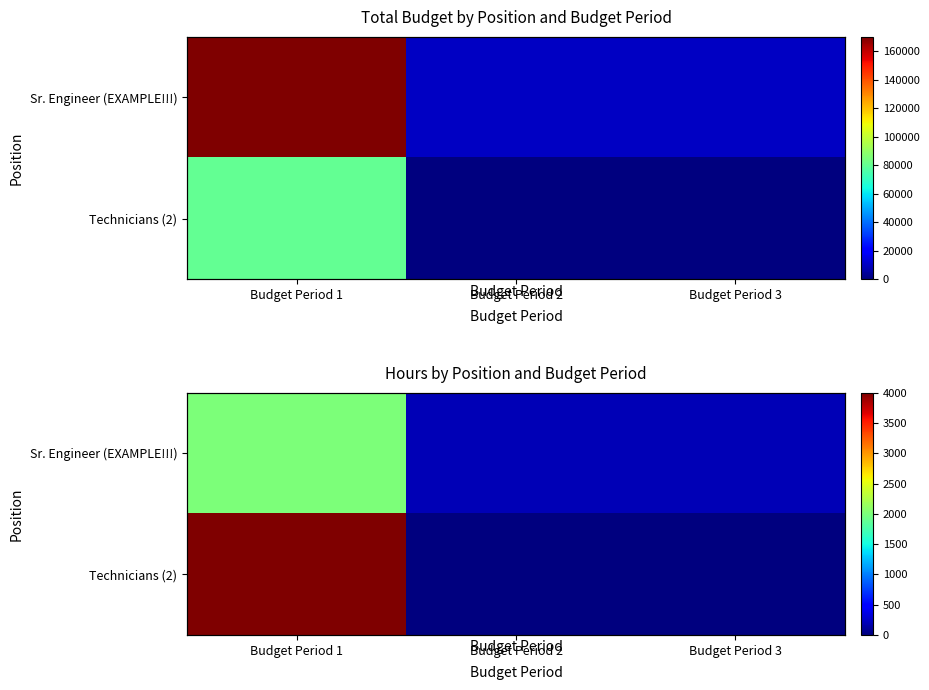

What value does the Technicians (2) series have at Budget Period 1, to the nearest 100?

4000